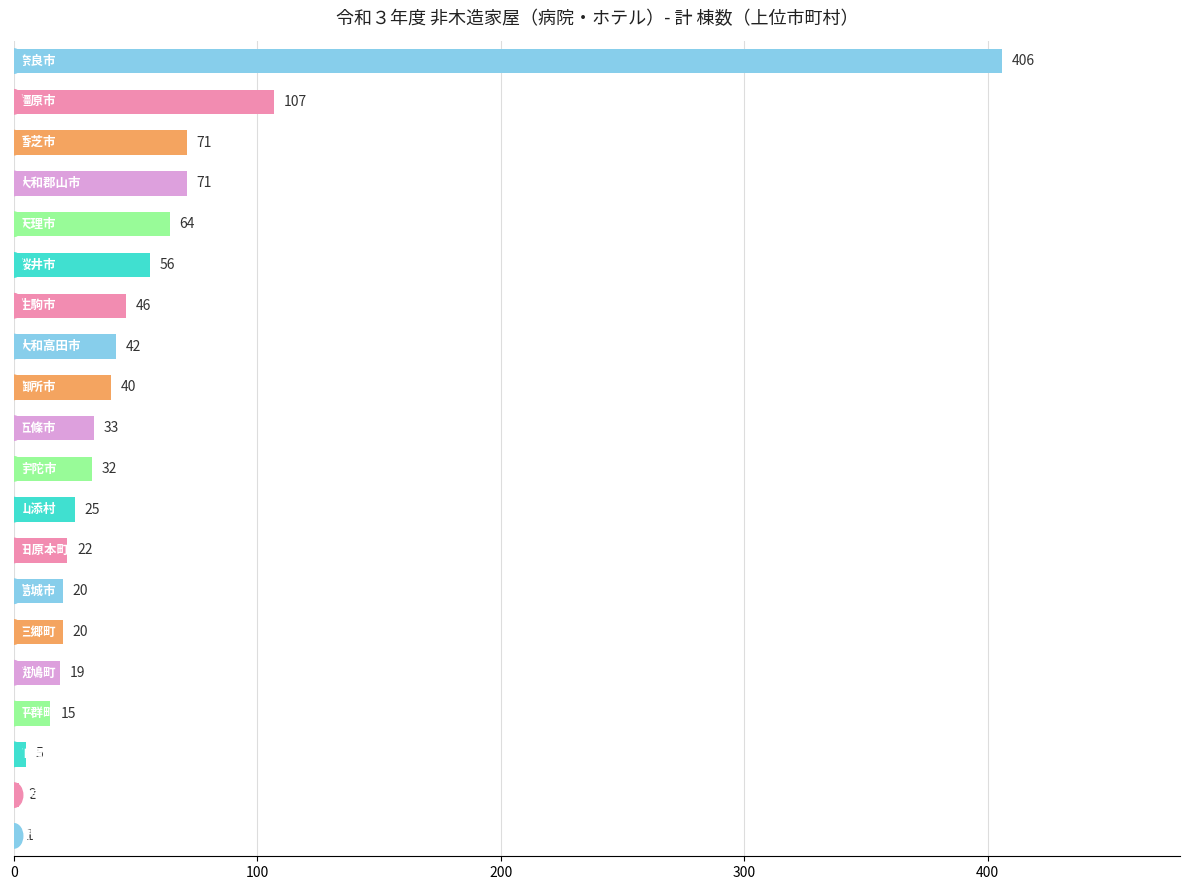

What is the sum of all values?

1097